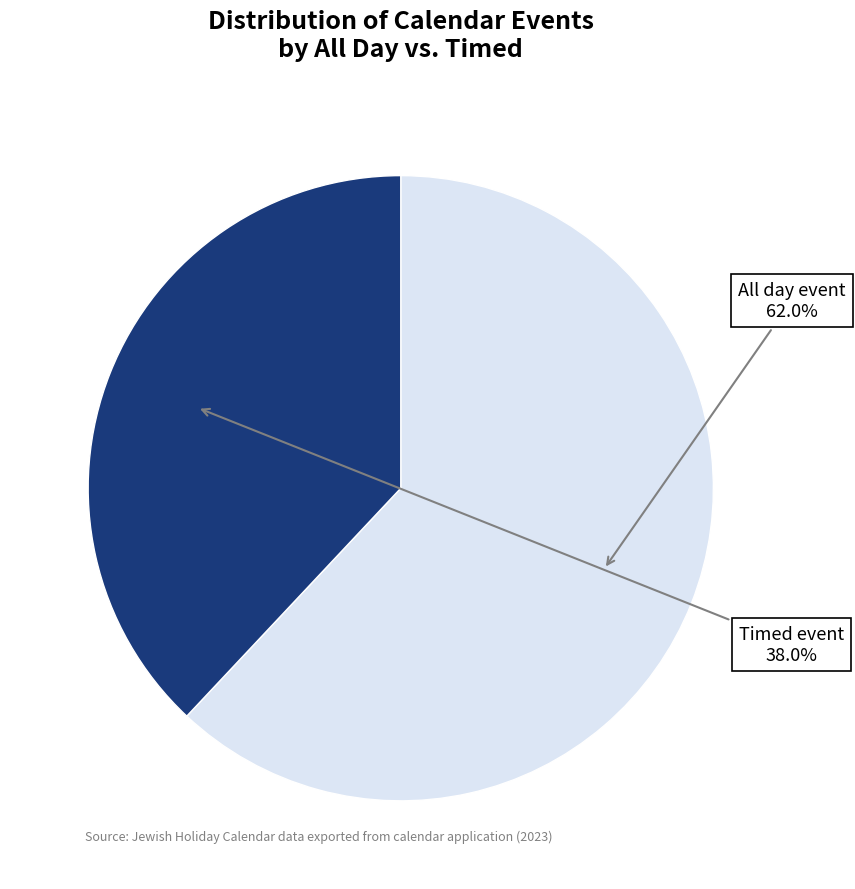

Is there any slice that represents more than half of the pie?

Yes